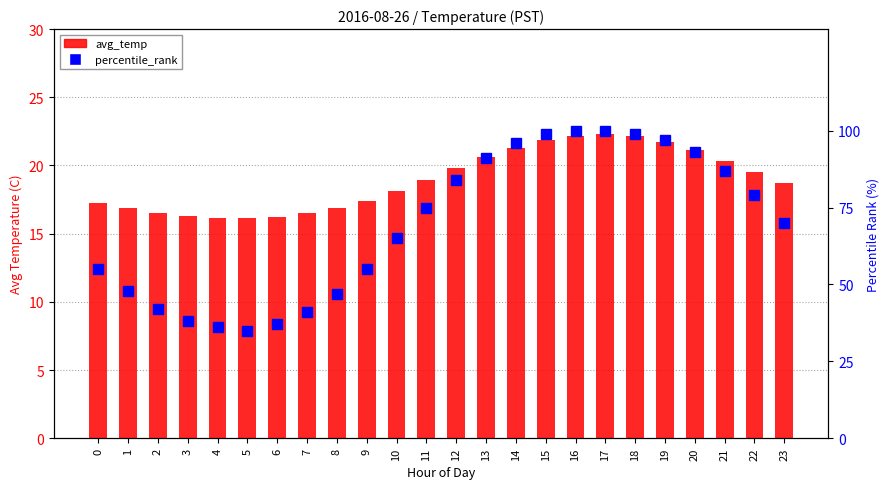

The avg_temp series shows 16.9 at 8. True or false?

True